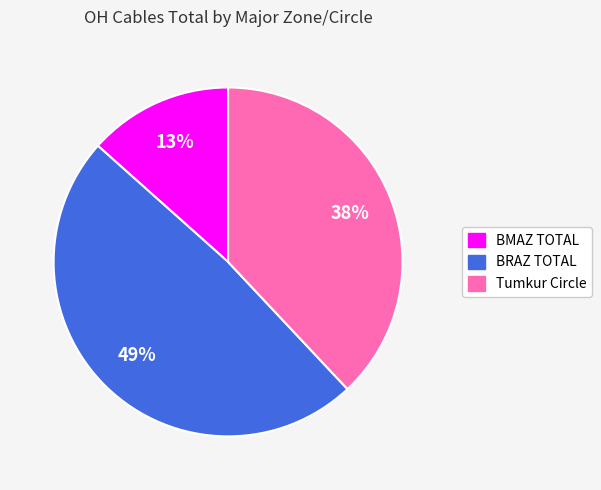

To the nearest percent, what is the average slice percentage?

33%